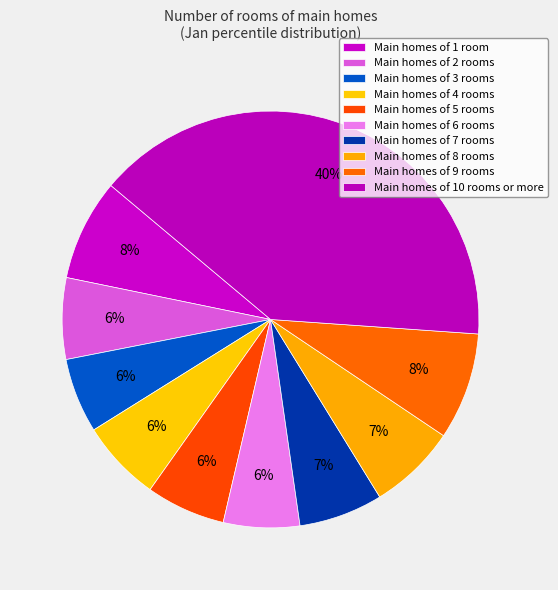

Count the number of slices in the pie.

10